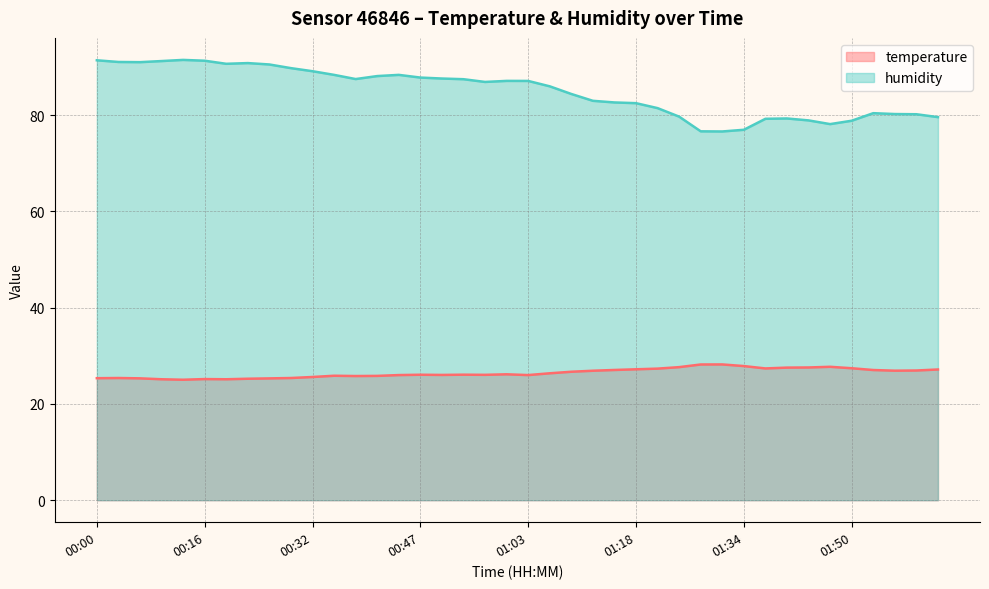

The value of humidity at 01:09 is 39.8. True or false?

False